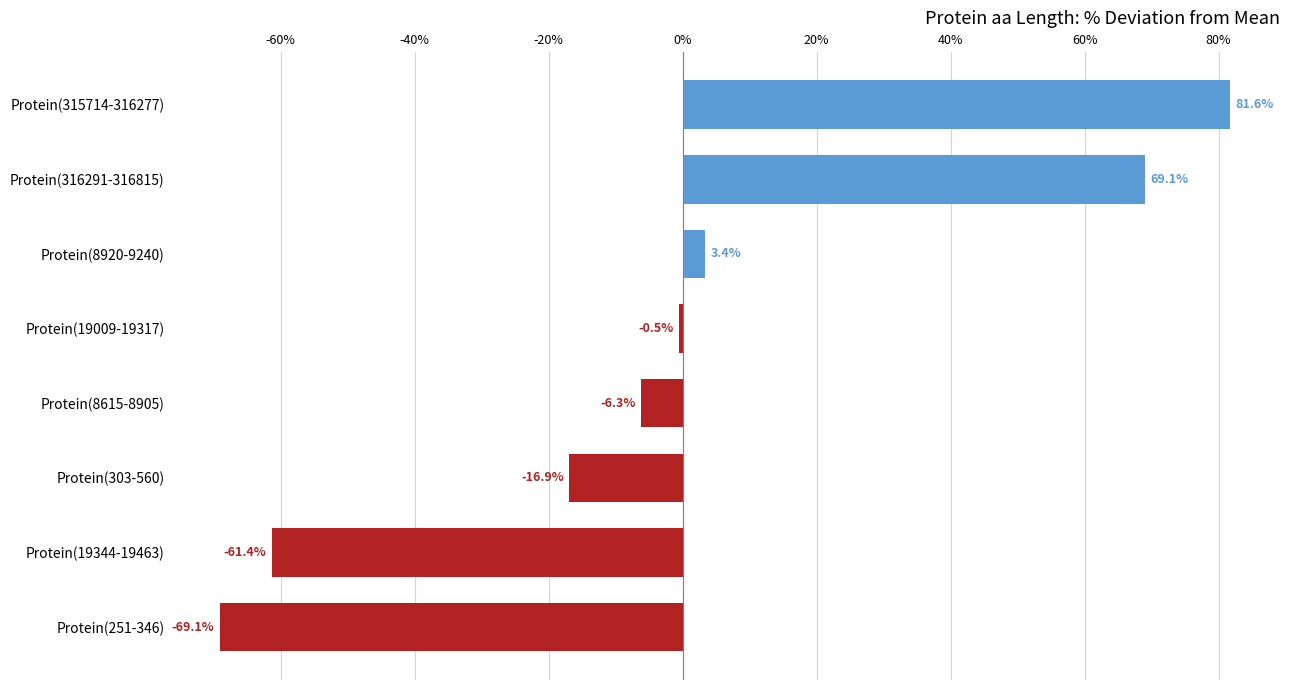

Reading bottom to top, extract all data points from this chart.

Protein(251-346)=-69.1	Protein(19344-19463)=-61.4	Protein(303-560)=-16.9	Protein(8615-8905)=-6.3	Protein(19009-19317)=-0.5	Protein(8920-9240)=3.4	Protein(316291-316815)=69.1	Protein(315714-316277)=81.6